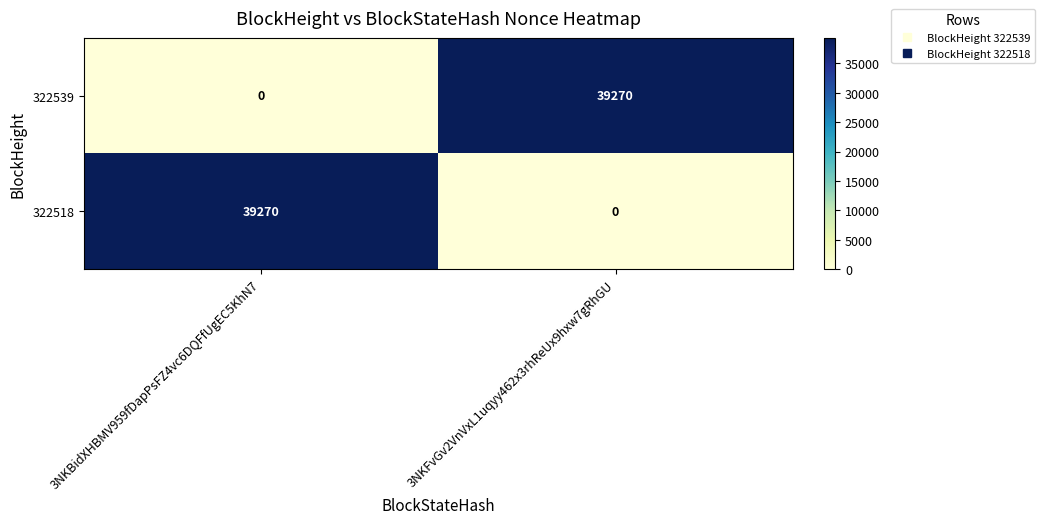

What is the spread (max minus min) of values at 3NKBidXHBMV959fDapPsFZ4vc6DQFfUgEC5KhN7?

39270